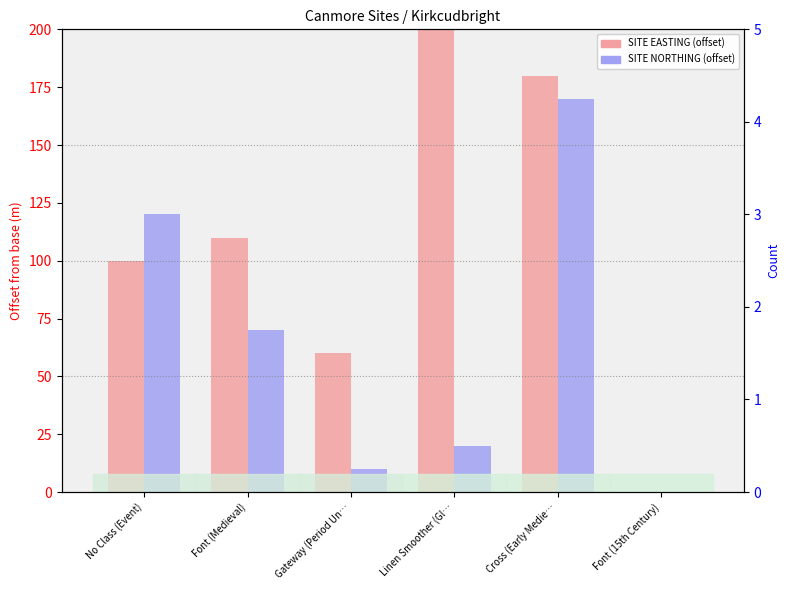

Rank the categories by SITE EASTING (offset) value from highest to lowest.

Linen Smoother (Gl…, Cross (Early Medie…, Font (Medieval), No Class (Event), Gateway (Period Un…, Font (15th Century)